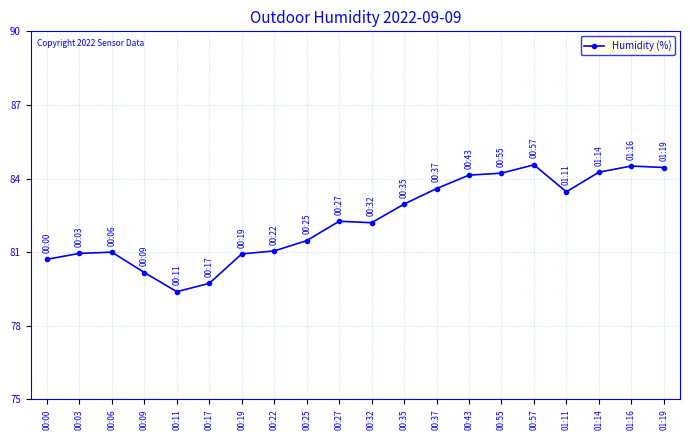

What is the ratio of the value at 01:11 to the value at 00:22?

1.0